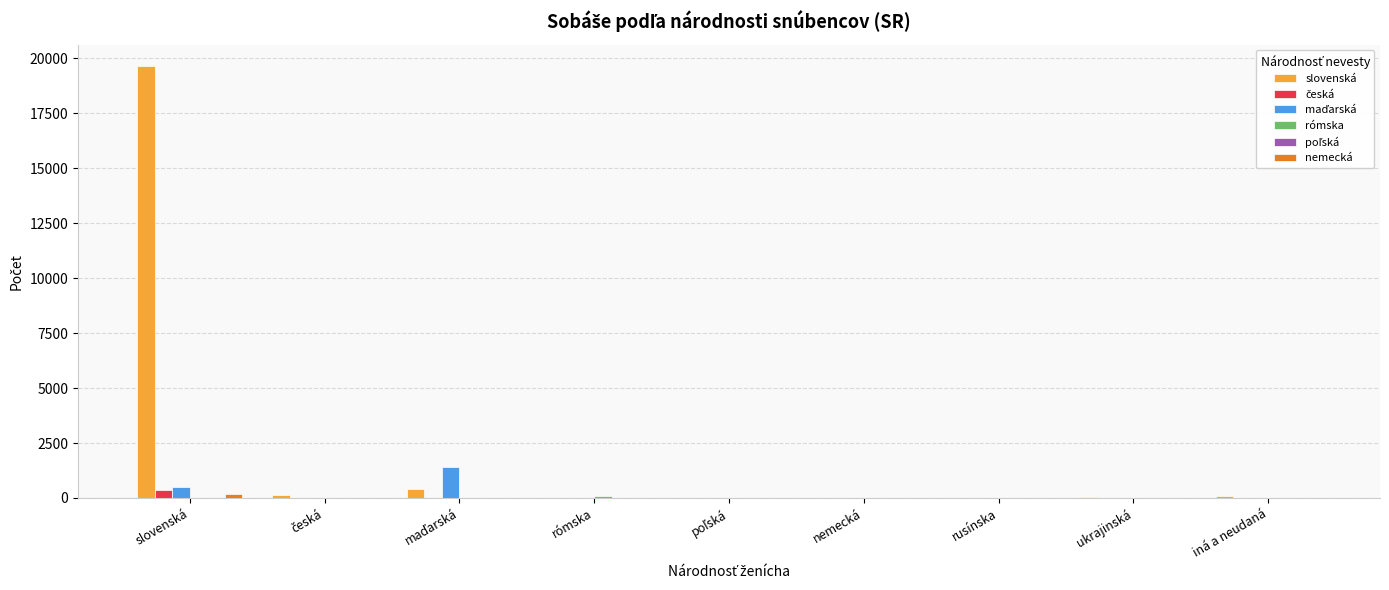

What is the greatest value displayed?

19642